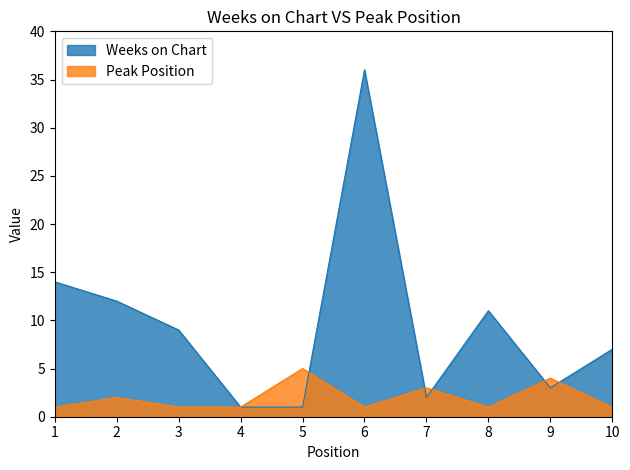

List the series in order of their peak value, highest first.

Weeks on Chart, Peak Position